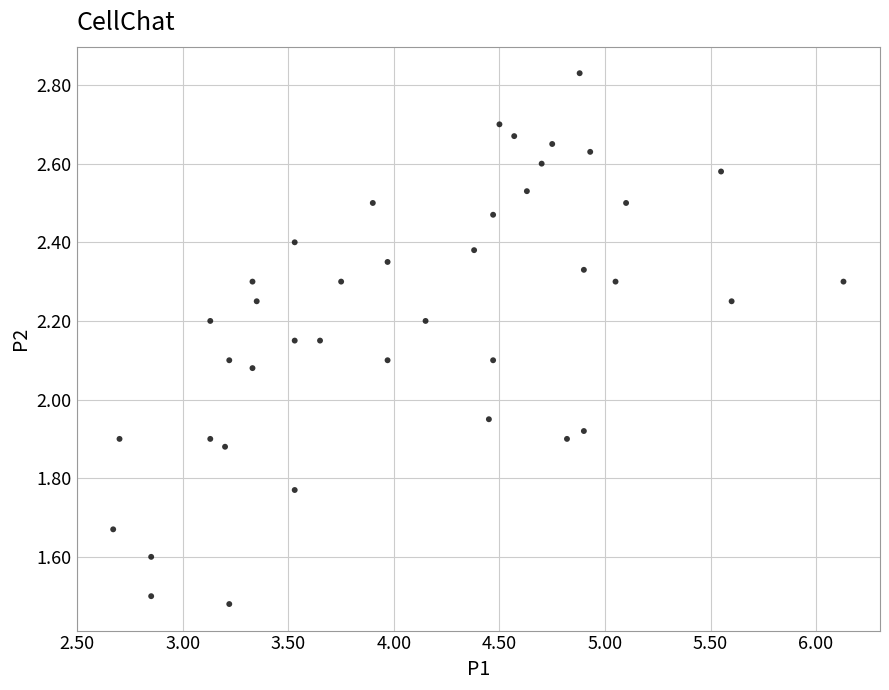

What is the range of X values (max minus min)?

3.5